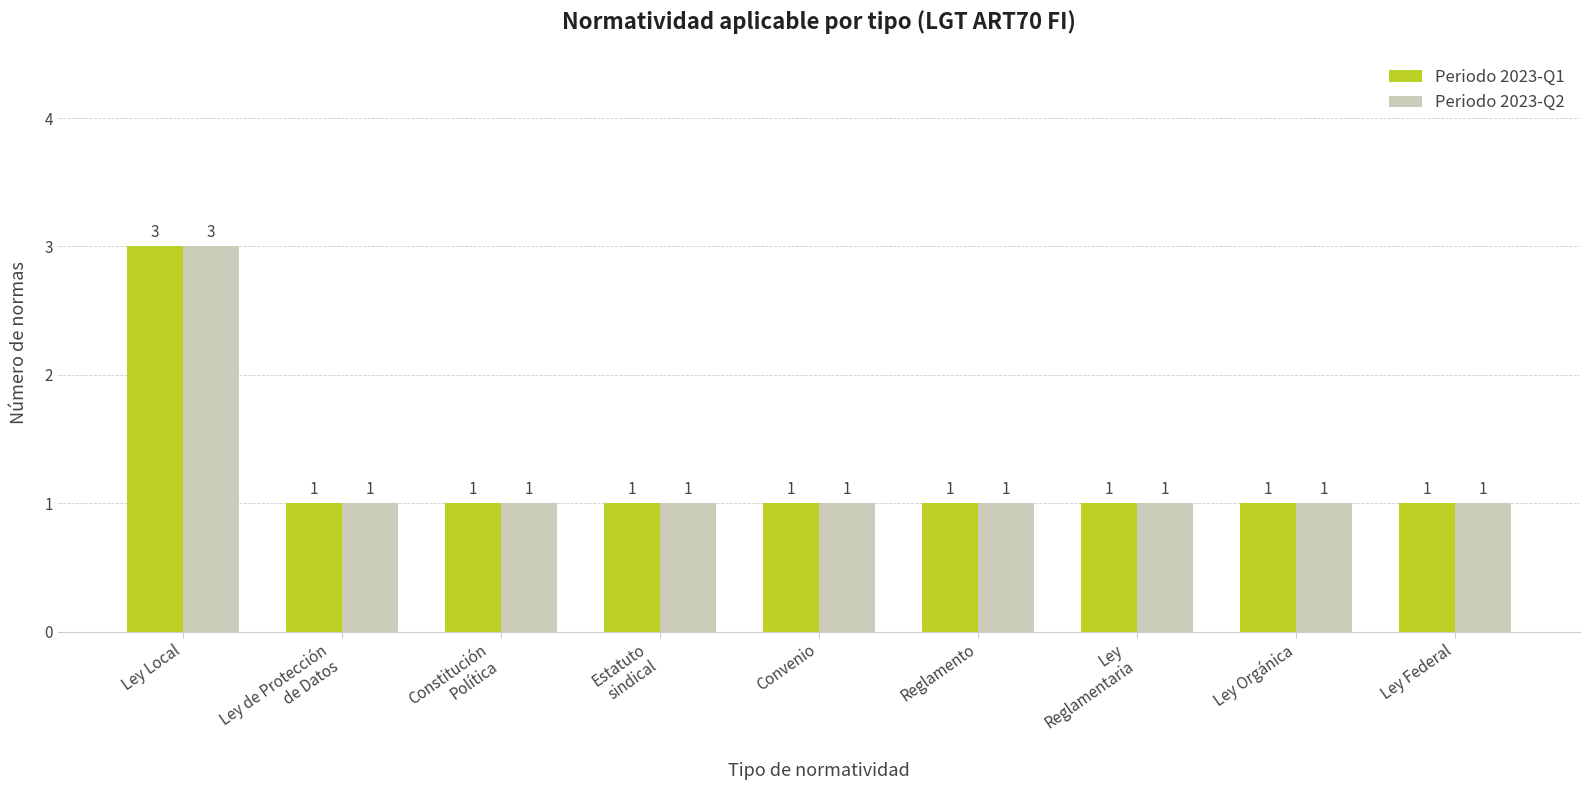

What are all the series names shown in the legend?

Periodo 2023-Q1, Periodo 2023-Q2